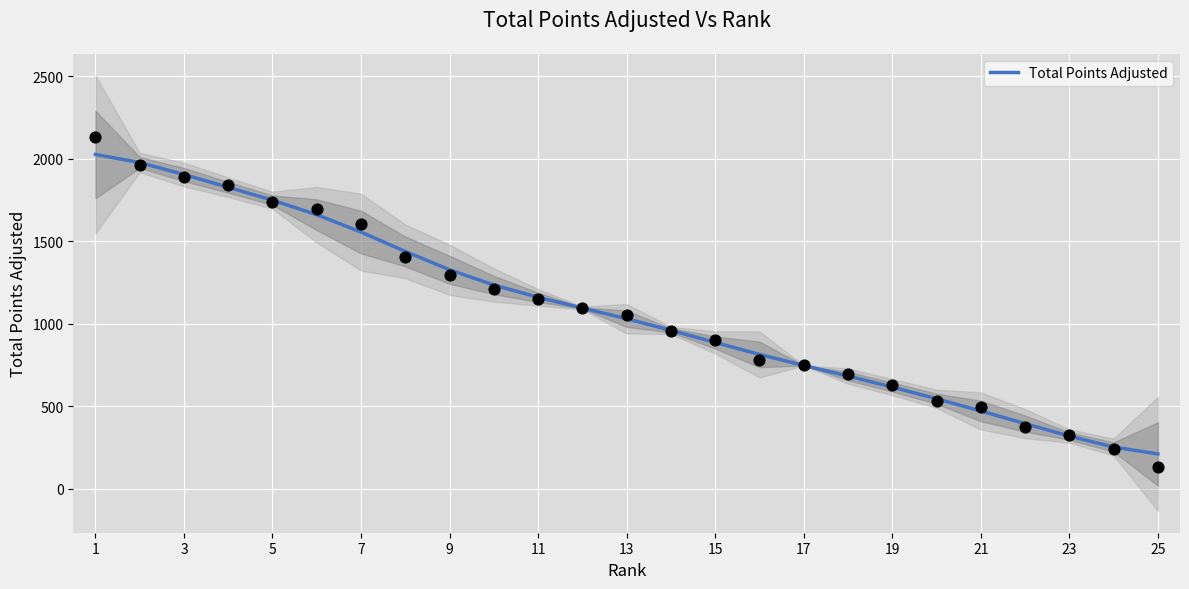

The value of Total Points Adjusted at 9 is 1327.8. True or false?

True